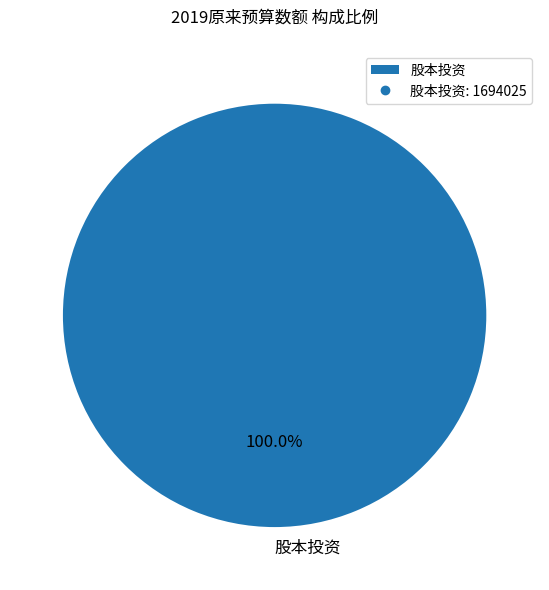

Which slice represents more than half of the pie?

股本投资